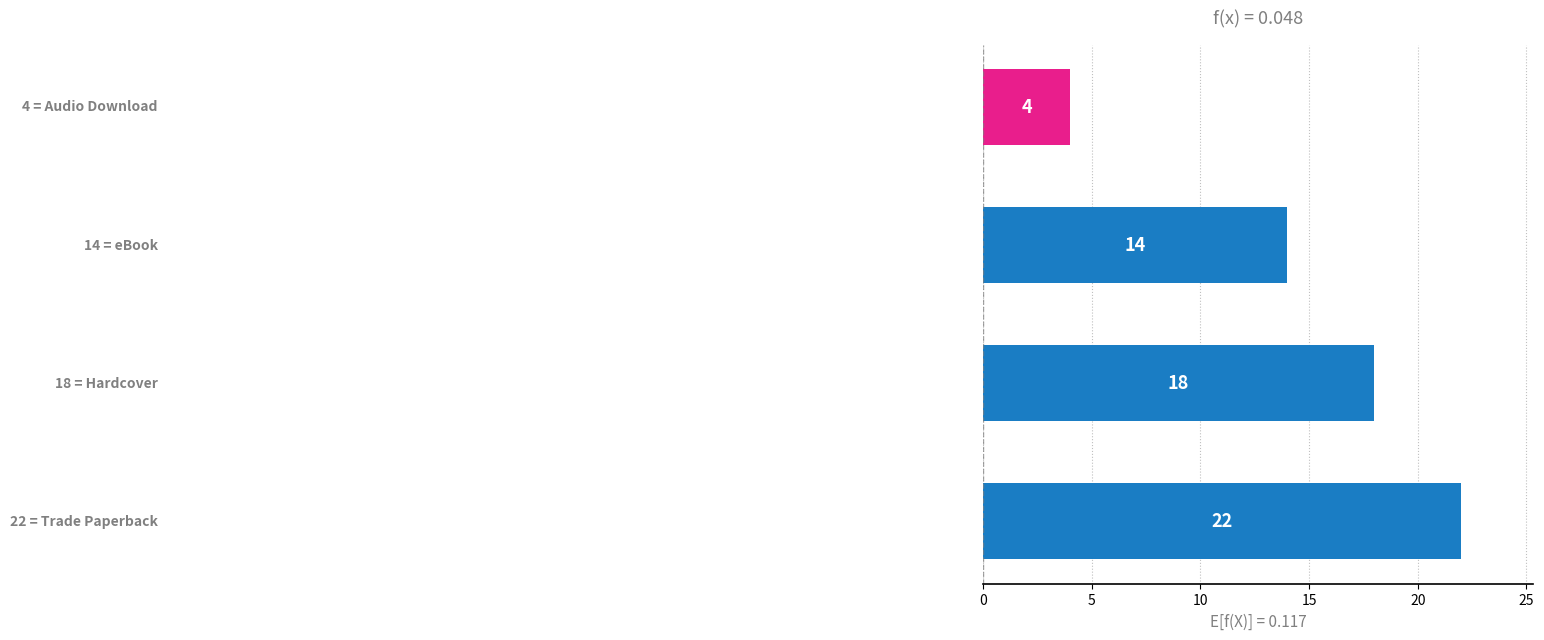

Reading top to bottom, what are all the values shown in this chart?

4	14	18	22